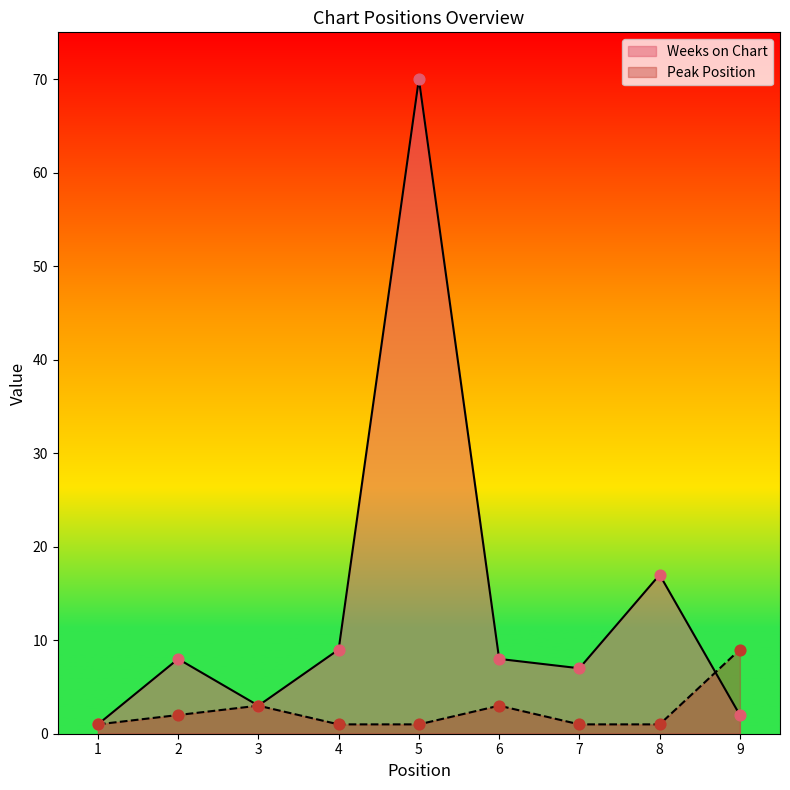

What is the total value across all series at 3?

6